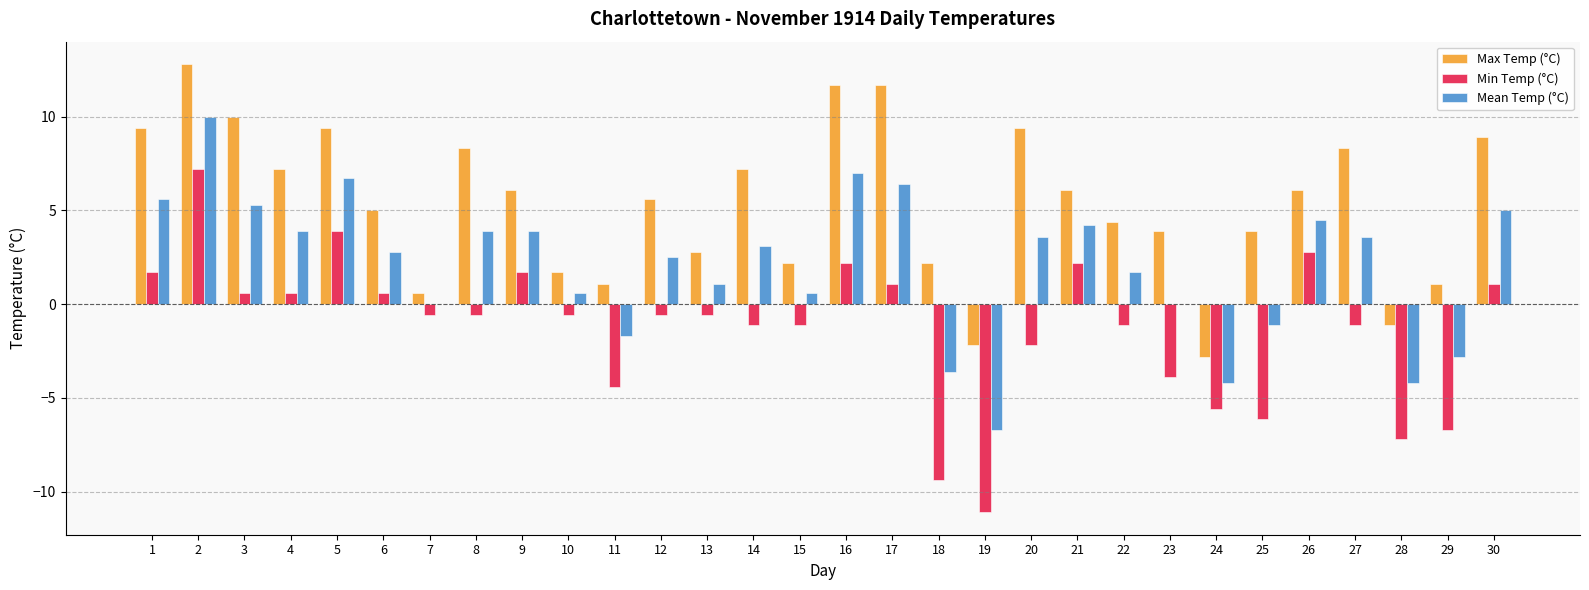

What is the spread (max minus min) of values at 20?

11.6